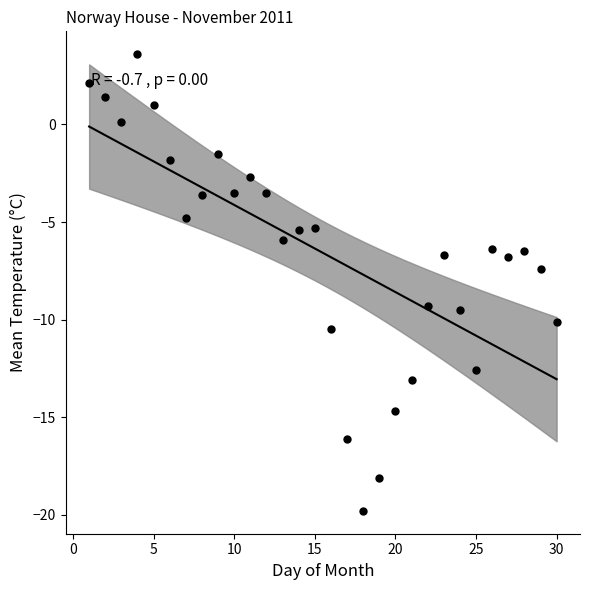

What is the range of X values (max minus min)?

29.0